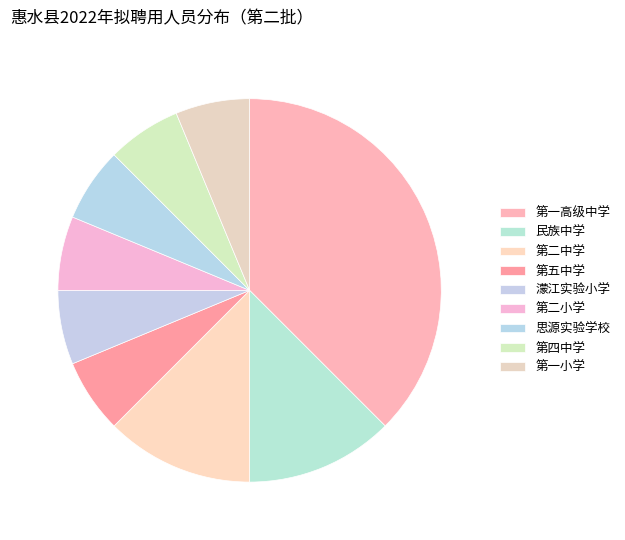

Count the number of slices in the pie.

9